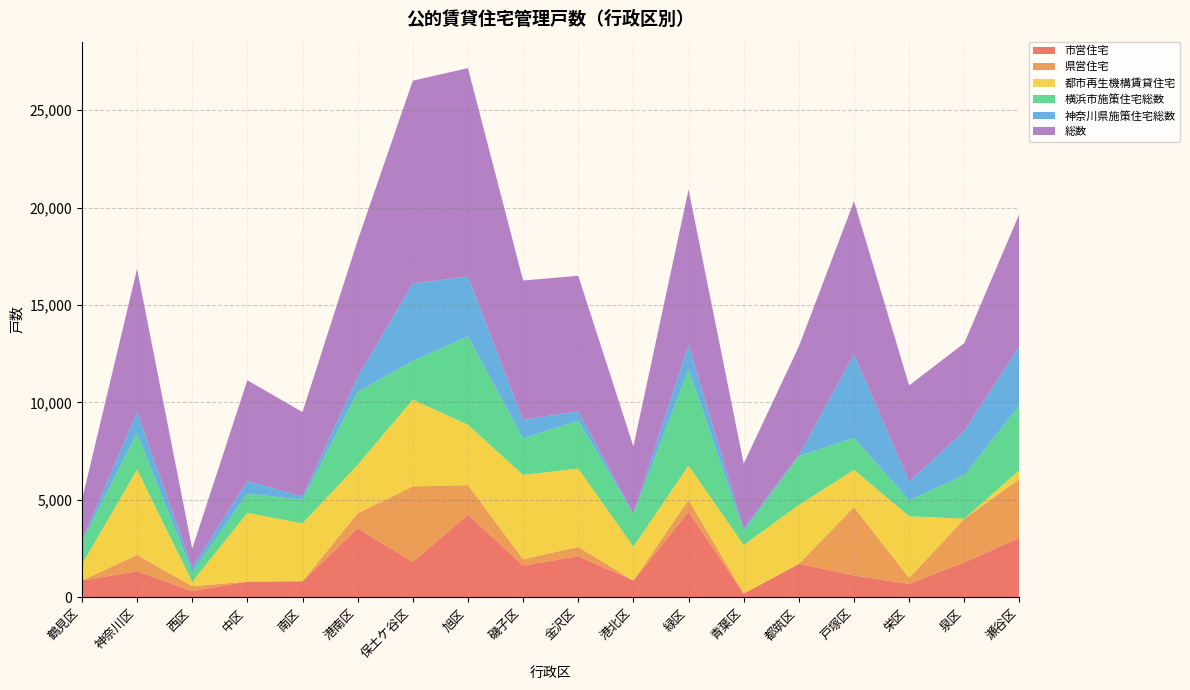

Reading left to right, what are all the values shown in this chart?

市営住宅: 864	1337	327	807	828	3543	1808	4239	1632	2112	857	4393	191	1717	1124	689	1795	3053
県営住宅: 0	841	244	0	0	774	3885	1521	324	478	3	618	0	0	3502	303	2238	3019
都市再生機構賃貸住宅: 824	4380	224	3526	2969	2481	4455	3093	4322	4017	1741	1745	2495	3020	1913	3170	0	452
横浜市施策住宅総数: 1189	1871	492	988	1210	3741	1983	4534	1871	2459	1666	4952	729	2508	1644	817	2246	3317
神奈川県施策住宅総数: 42	1085	244	651	161	774	3969	3069	957	478	33	1258	109	49	4292	953	2258	3037
総数: 2055	7336	960	5165	4340	6996	10407	10696	7150	6954	3440	7955	3333	5577	7849	4940	4504	6806